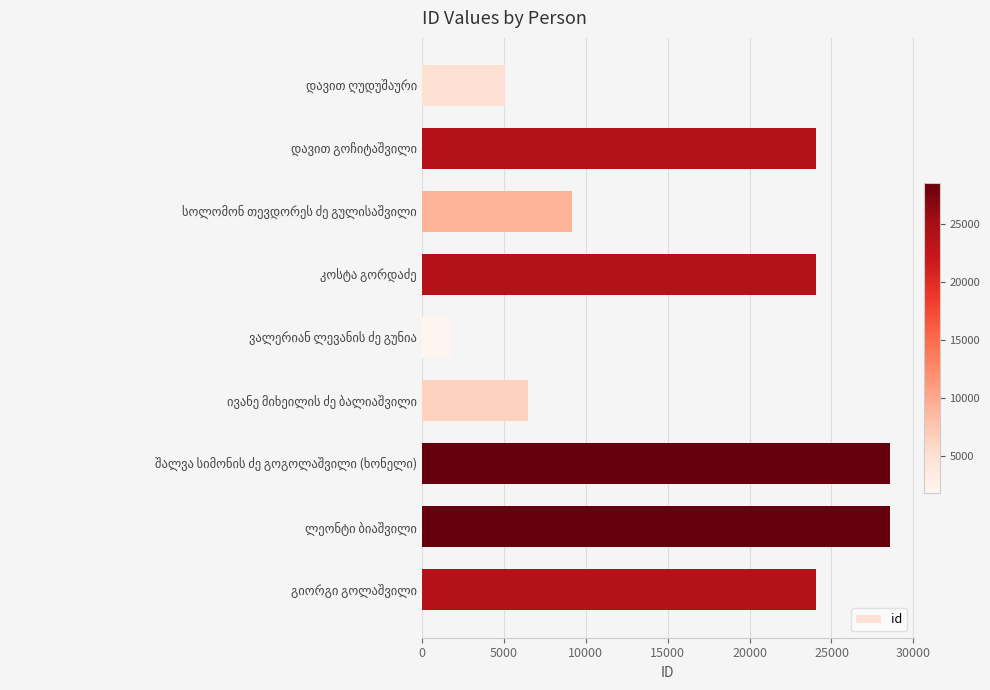

What is the average value?

16865